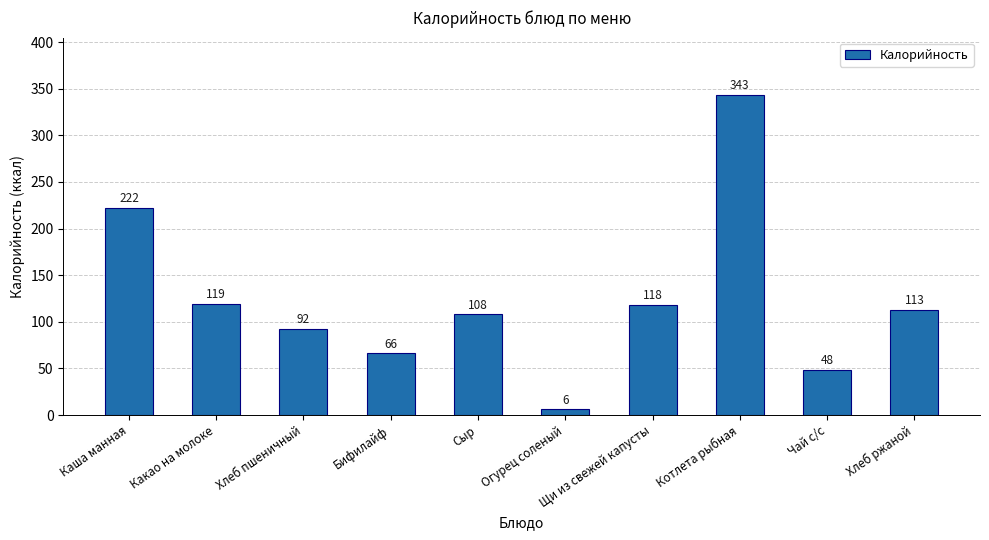

What is the difference between the second highest and second lowest values?

174